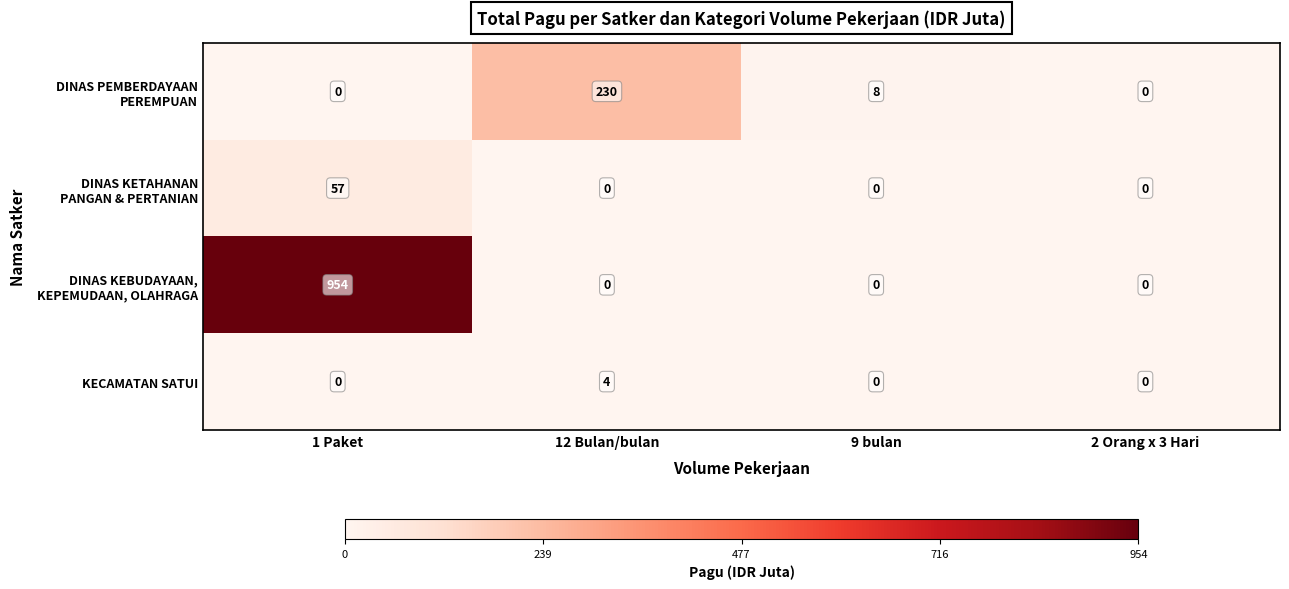

What is the difference between the highest and lowest values at 2 Orang x 3 Hari?

0